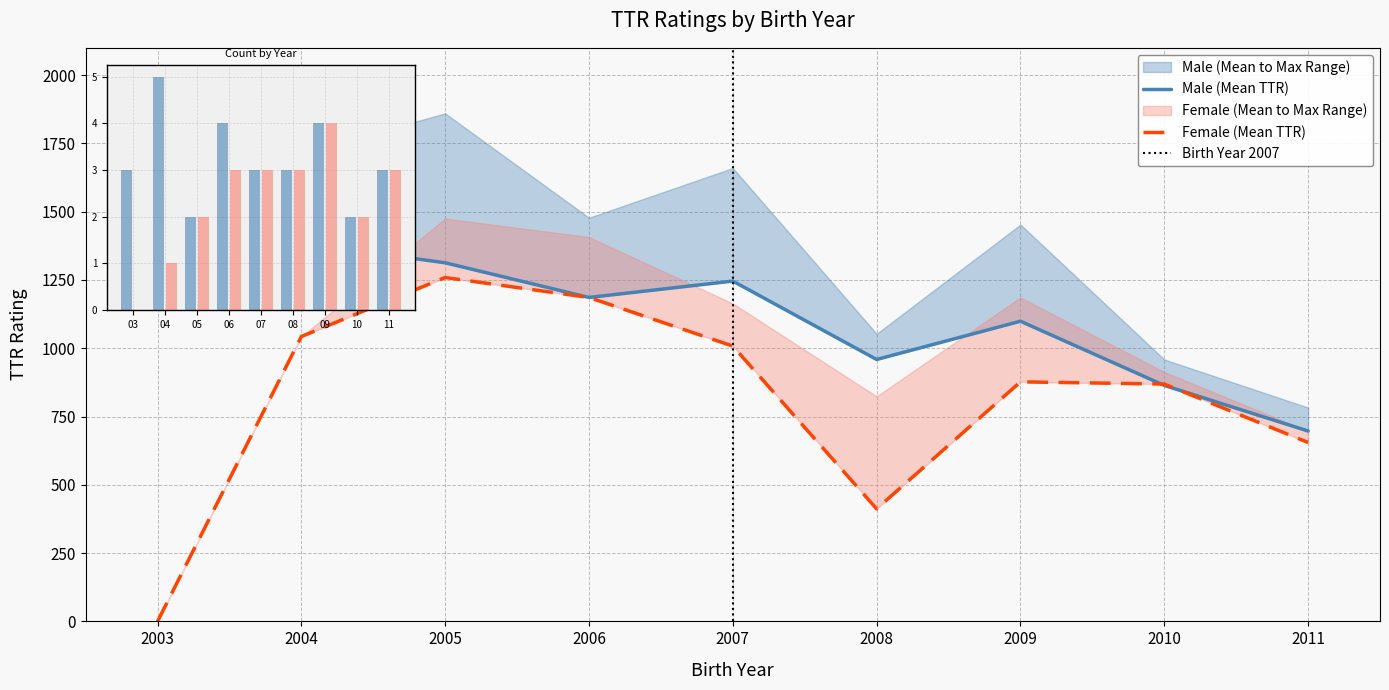

The value of female_mean at 2003 is 0. True or false?

True